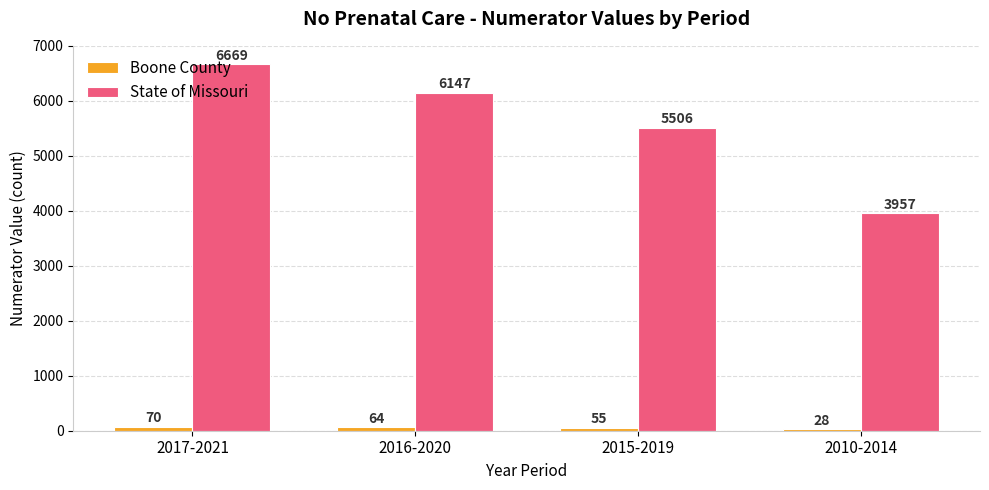

What is the smallest value displayed?

28